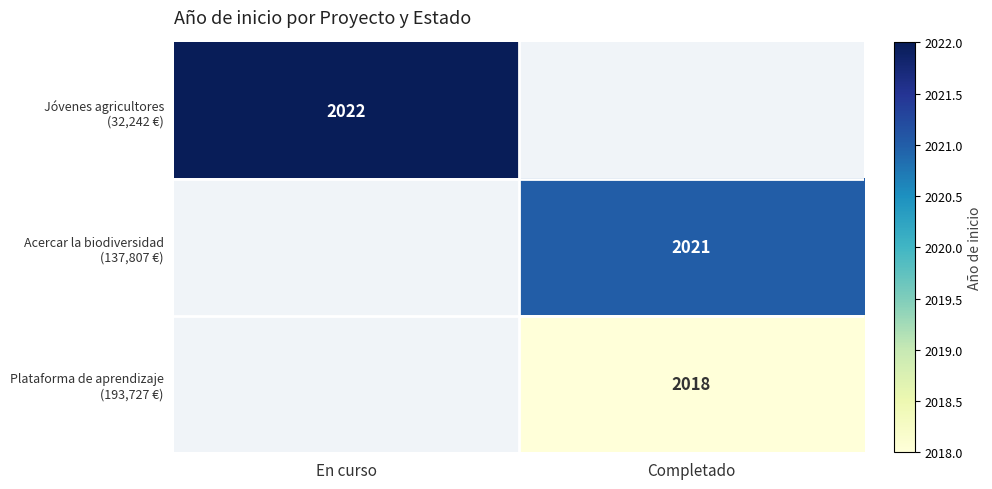

Between En curso and Completado, which is larger?

Completado